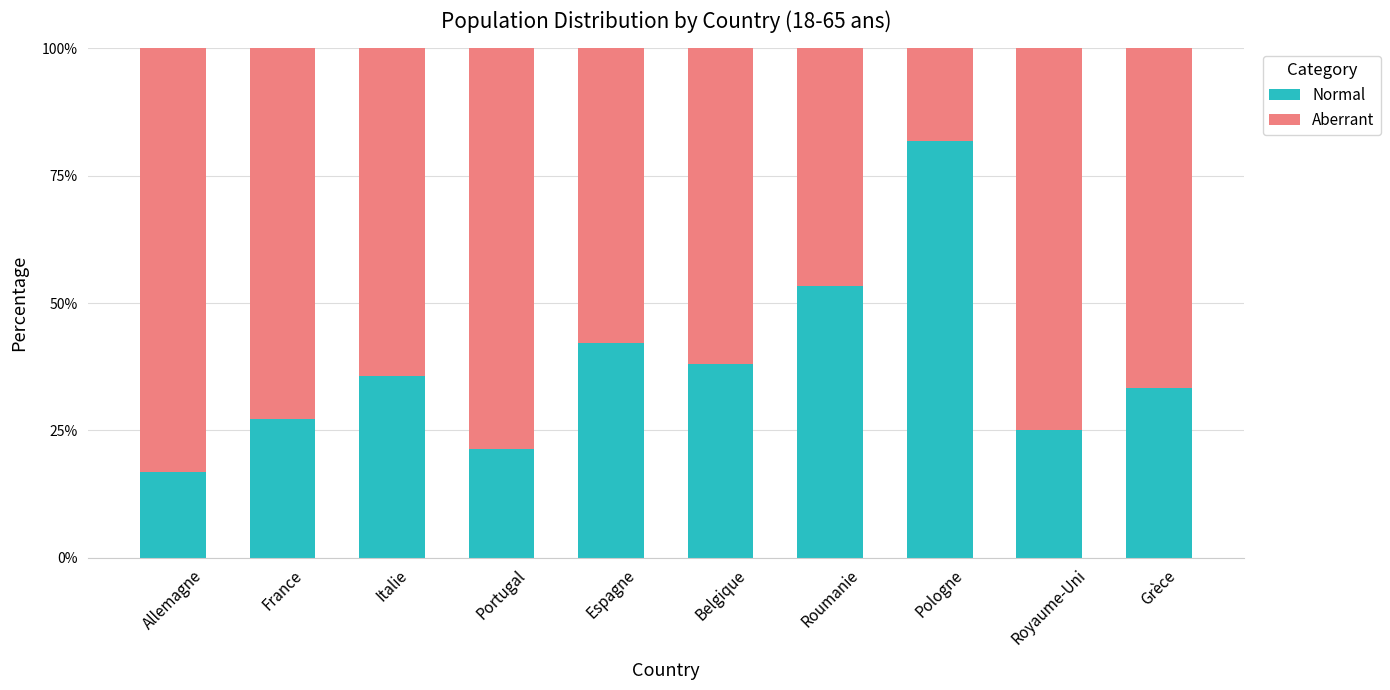

At which label does Normal reach its minimum?

Allemagne